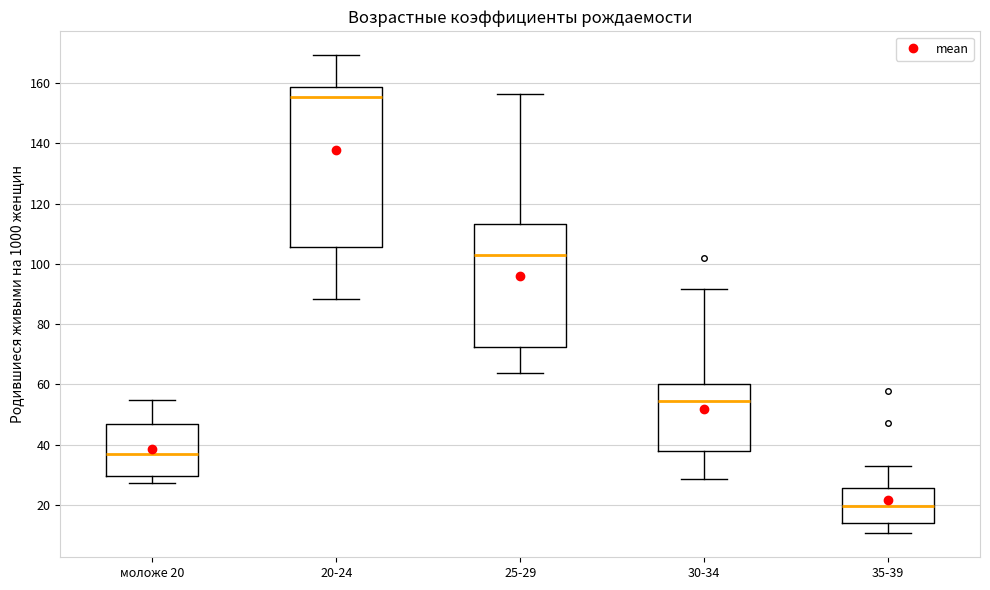

Reading left to right, transcribe this box plot: for each box, give where its median line is, the range the box spans, and where its two whiskers end, as read against the y-axis. The values are not printed on the chart, so give them approximately, as read against the axis.

моложе 20: median 38, box 30 to 46, whiskers 28 to 56
20-24: median 156, box 106 to 158, whiskers 88 to 170
25-29: median 104, box 72 to 114, whiskers 64 to 156
30-34: median 54, box 38 to 60, whiskers 28 to 92
35-39: median 20, box 14 to 26, whiskers 10 to 34